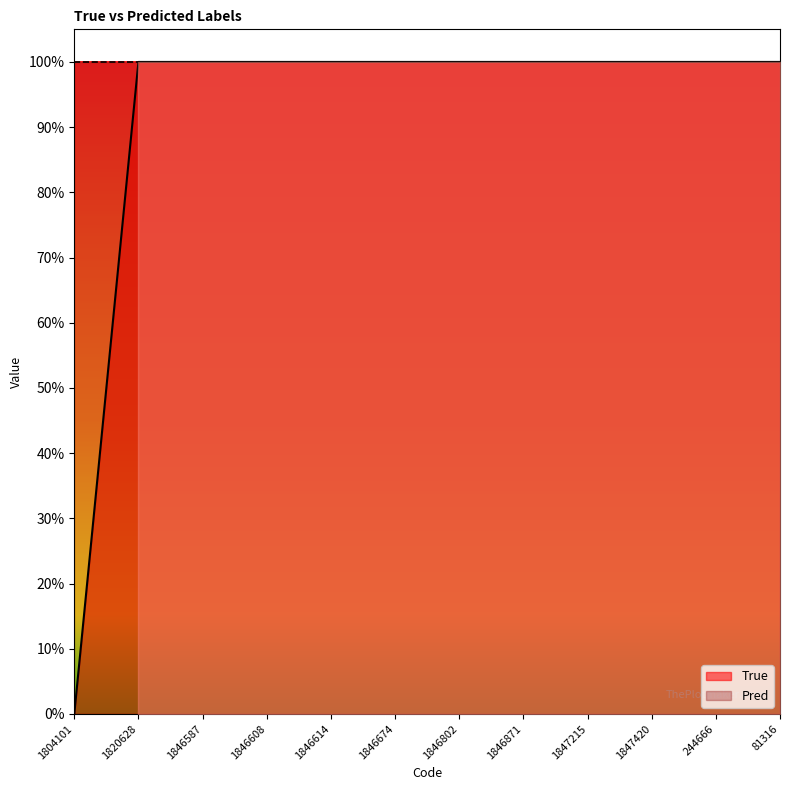

How many values are below 1?

1